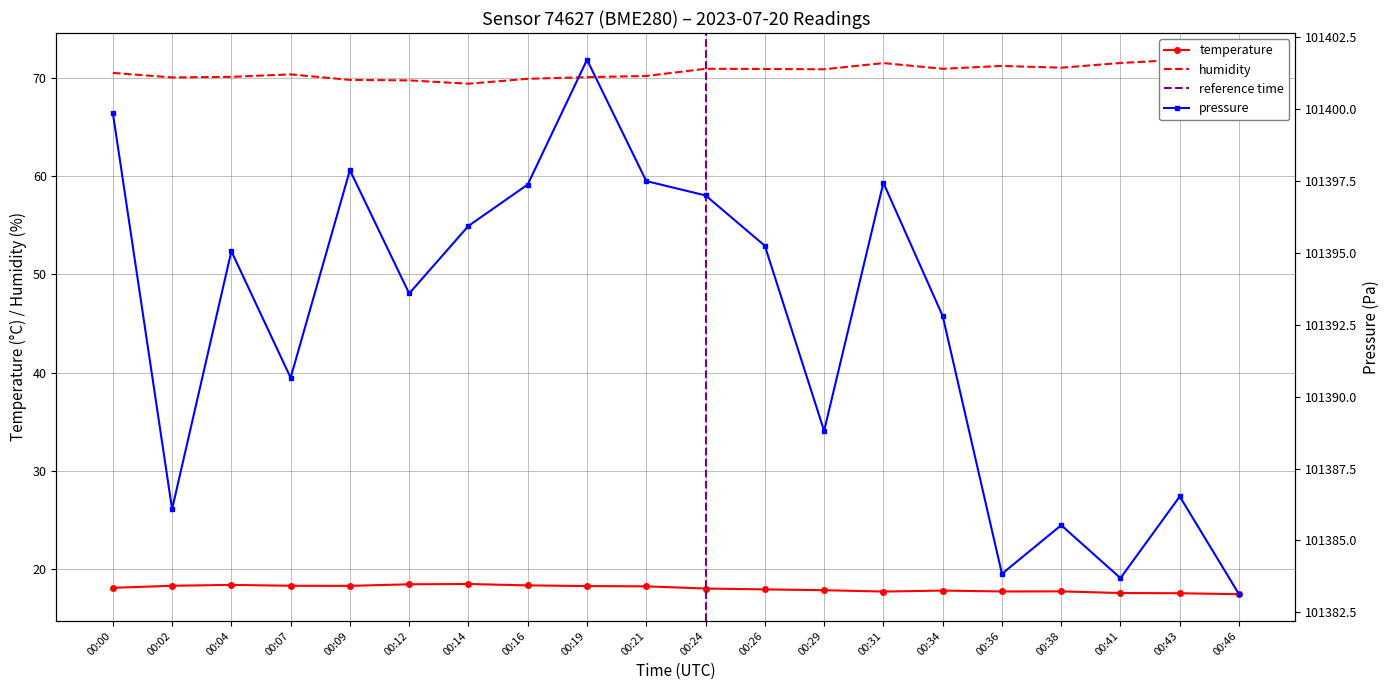

How many interior local peaks does the temperature series have?

4